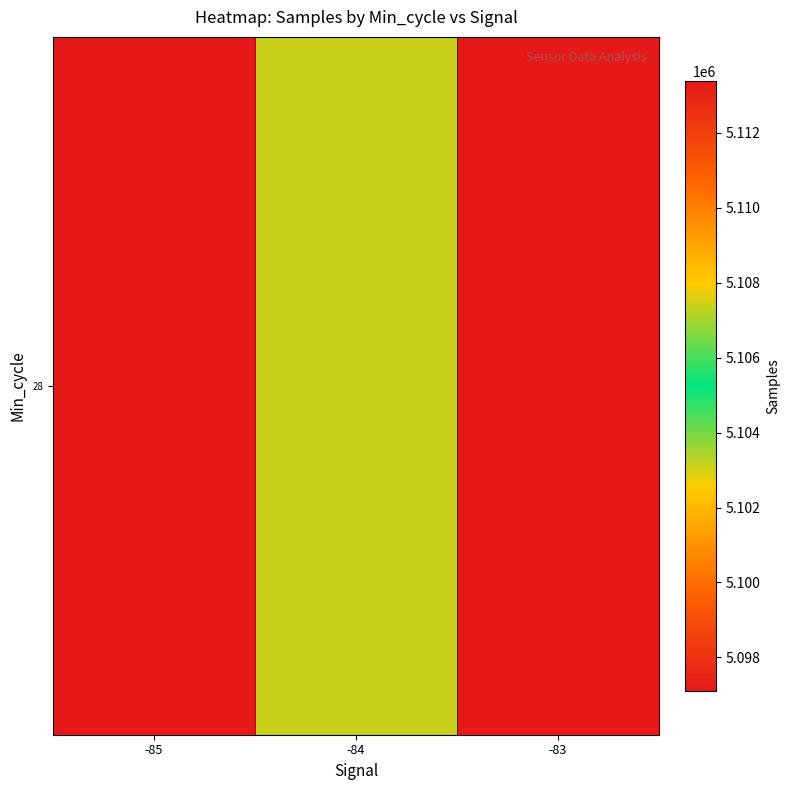

List the labels in order of value, smallest first.

-83, -84, -85